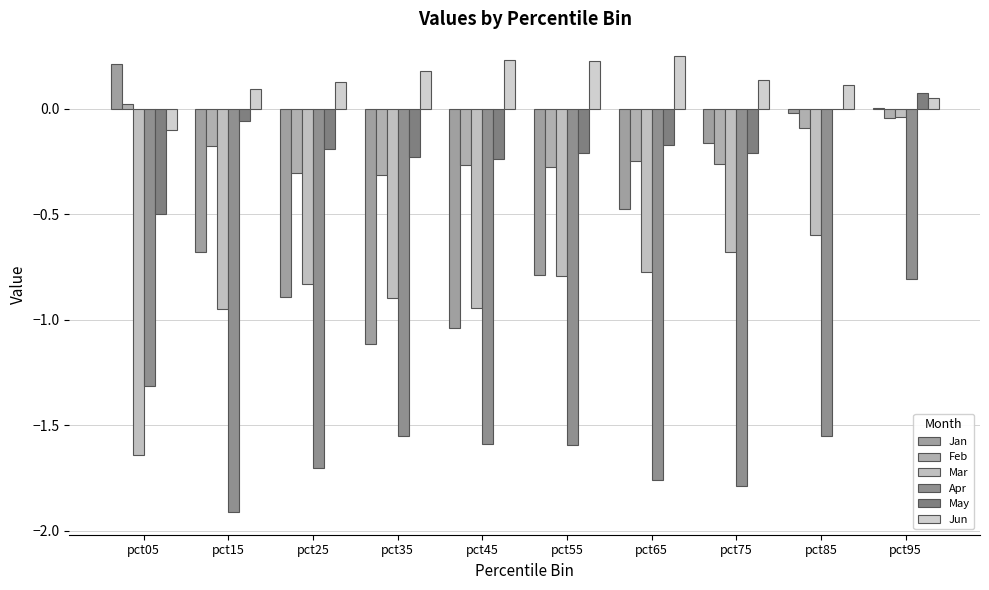

Which series has the largest total across all categories?

Jun